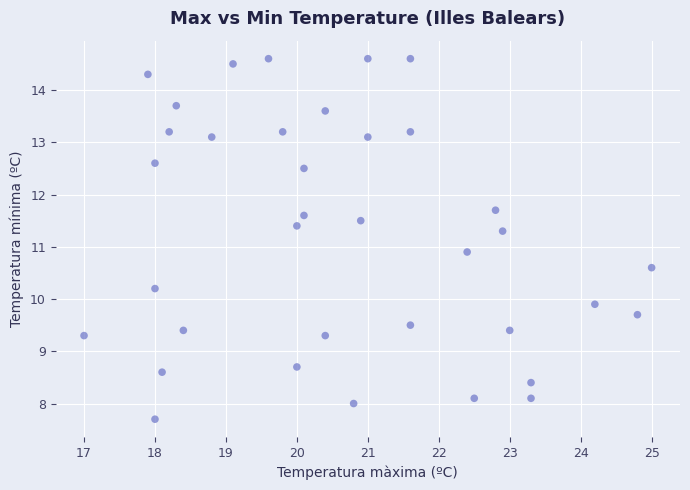

What is the range of X values (max minus min)?

8.0